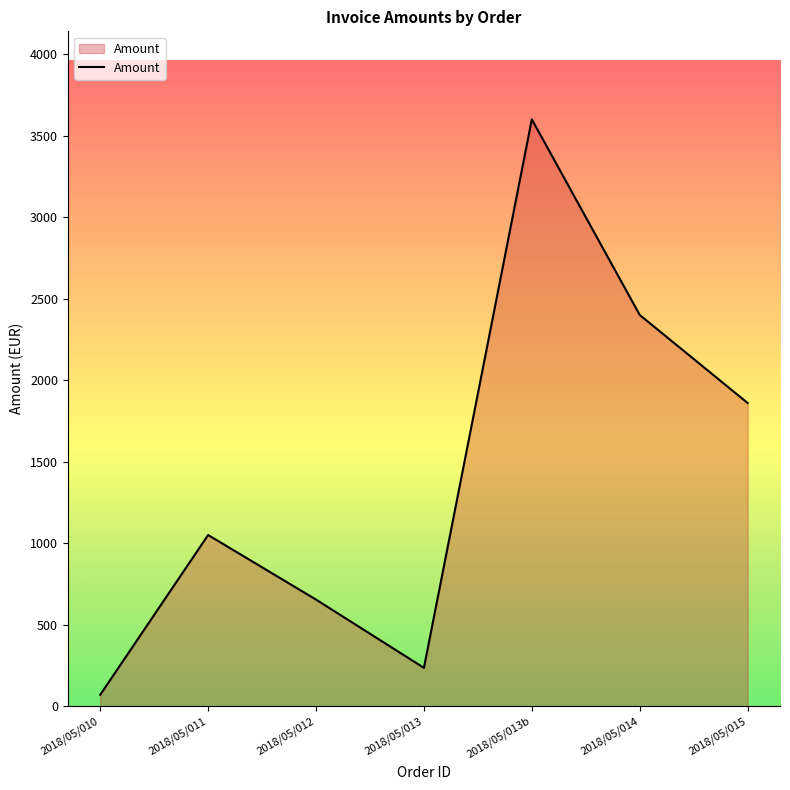

Between 2018/05/013b and 2018/05/011, which is larger?

2018/05/013b